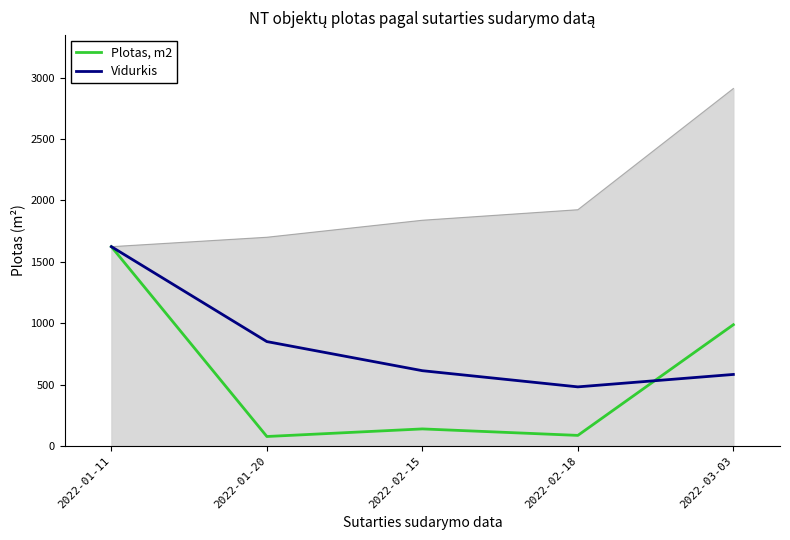

What position from the left is 2022-02-15?

3